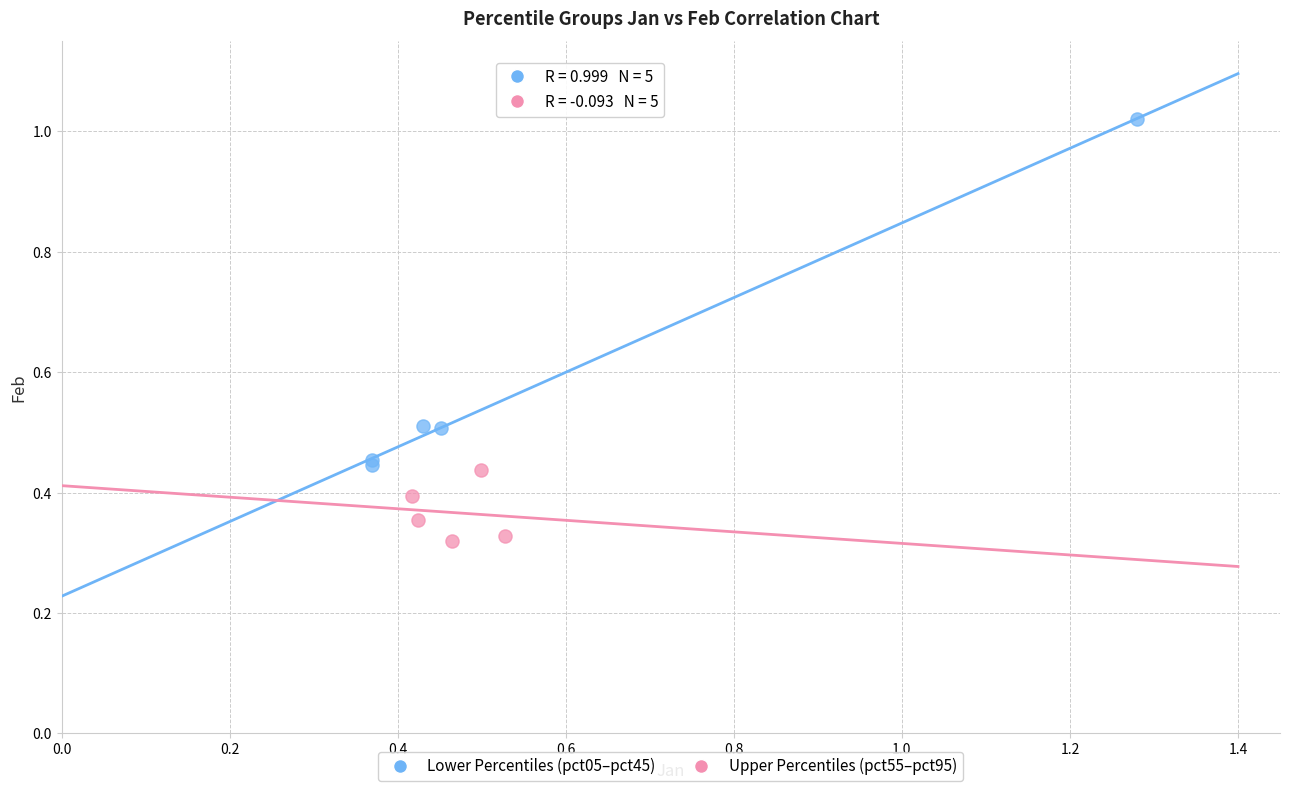

Which series contains the highest Y value?

Lower Percentiles (pct05–pct45)